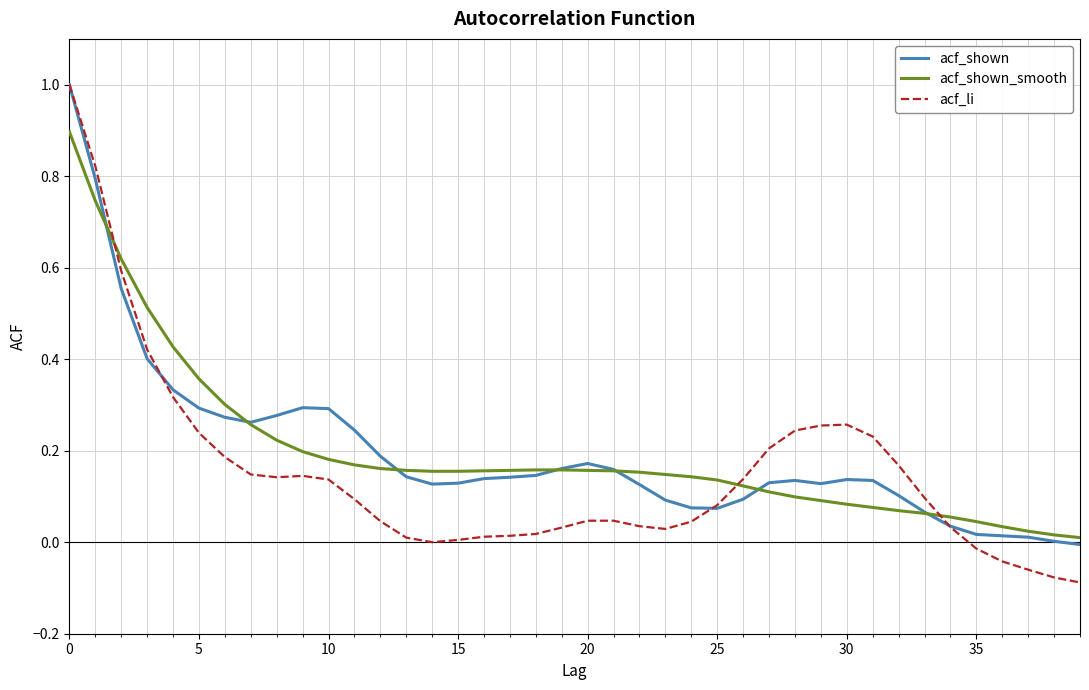

True or false: acf_li and acf_shown_smooth cross at least once.

True